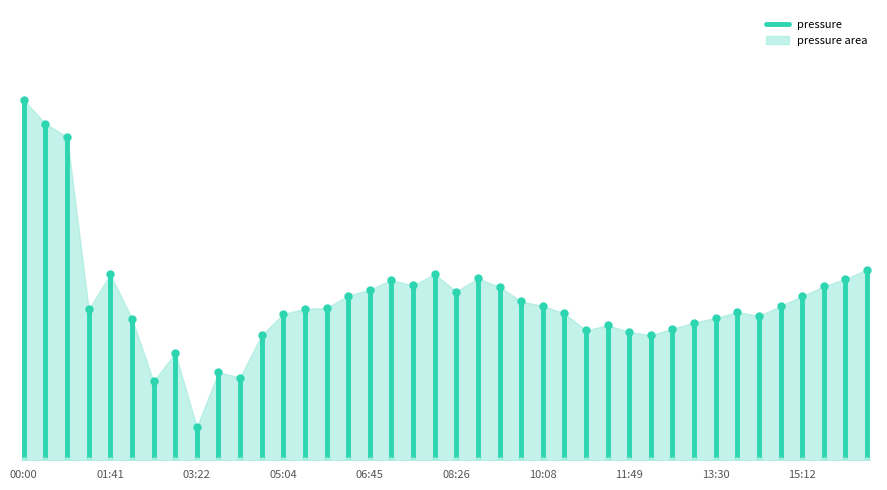

What is the greatest value displayed?

99976.0